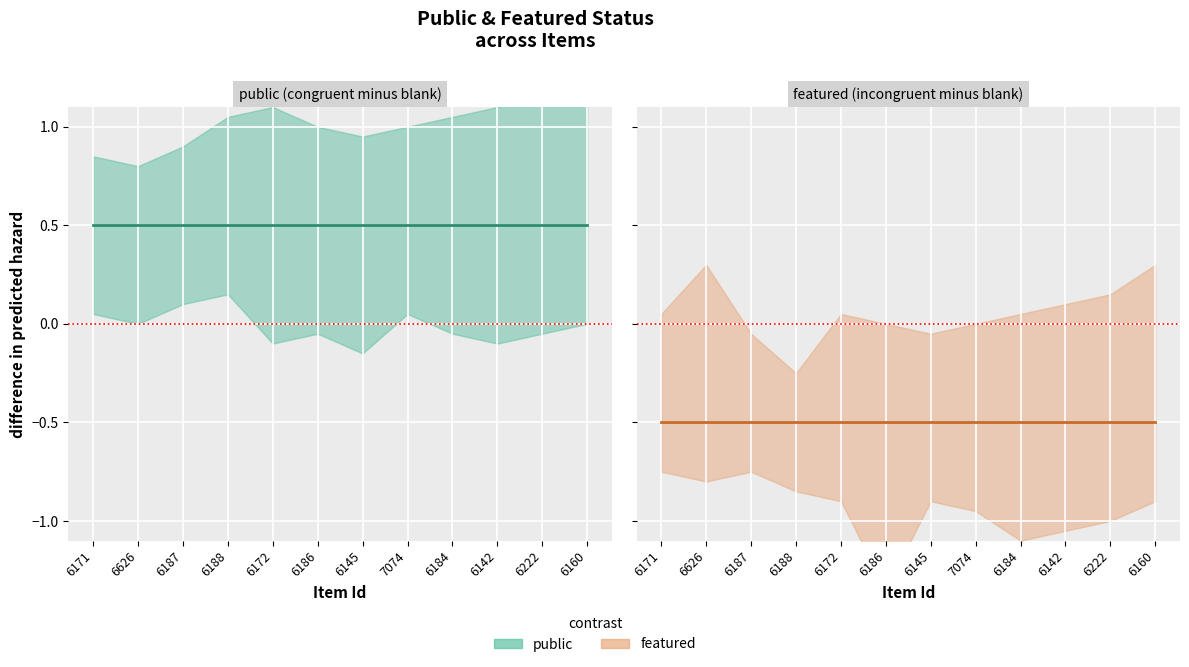

The featured_line series shows -0.3 at 6626. True or false?

False